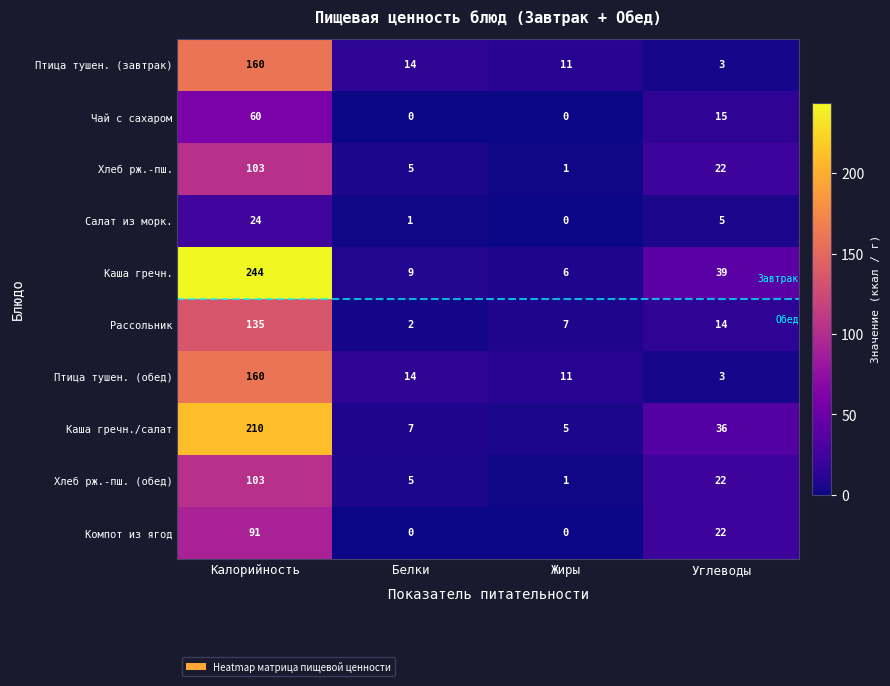

Between Жиры and Углеводы, which series saw the biggest shift?

Каша гречн.